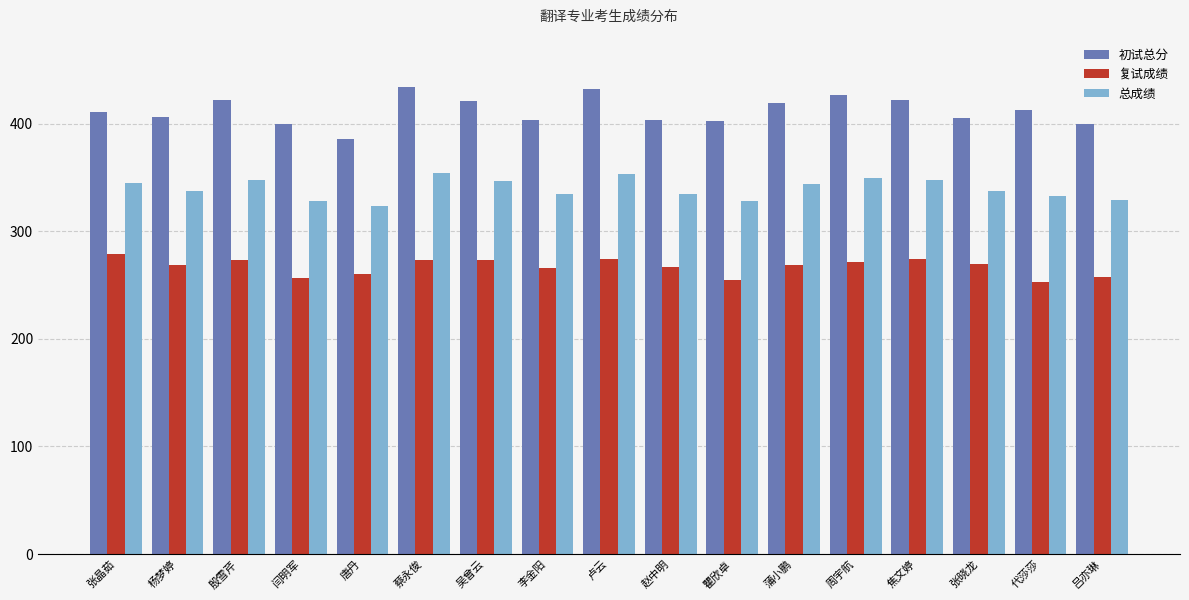

The value of 初试总分 at 杨梦婷 is 616.2. True or false?

False